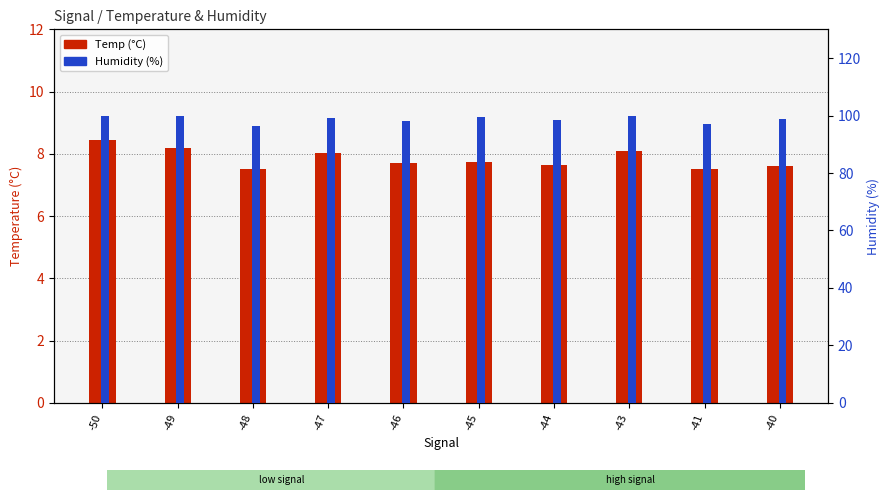

Rank the series by their average value, from highest to lowest.

Humidity, Temp